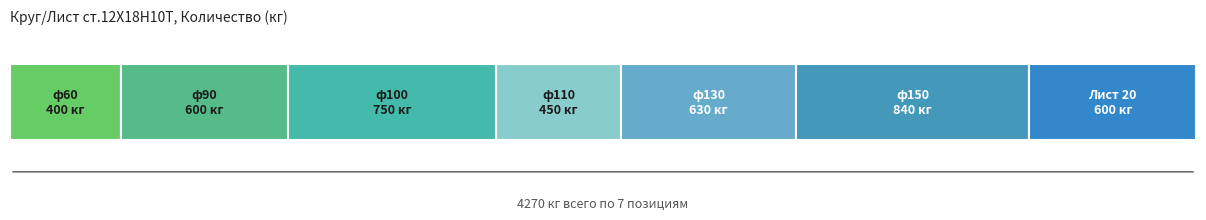

What position from the right is ф60?

7